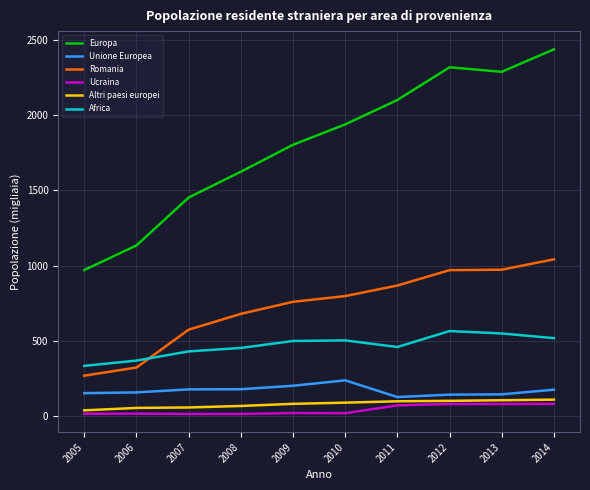

True or false: Africa and Ucraina cross at least once.

False